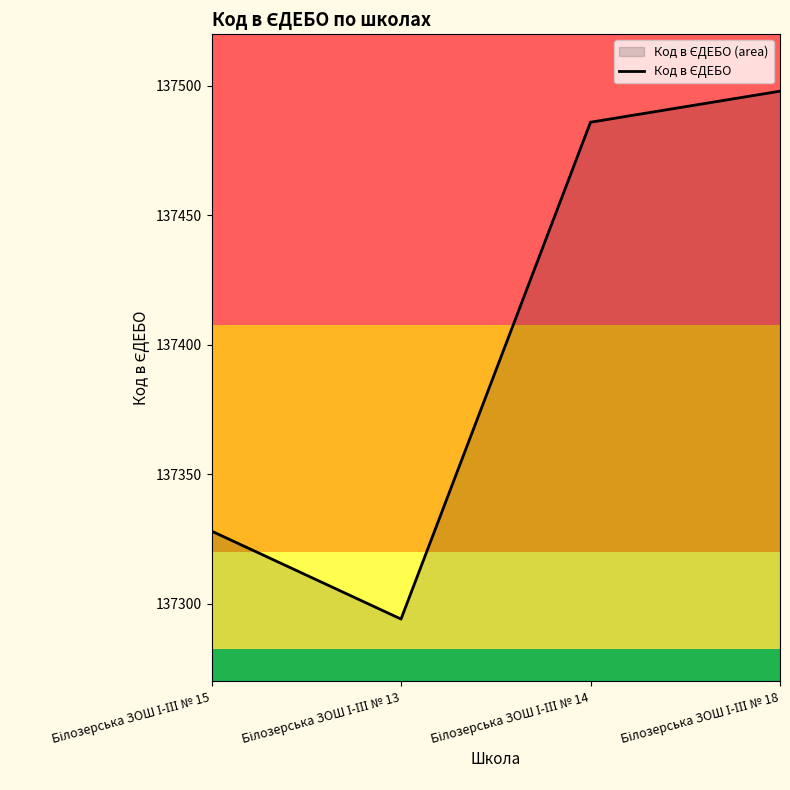

Which has a higher value, Білозерська ЗОШ І-ІІІ № 15 or Білозерська ЗОШ І-ІІІ № 13?

Білозерська ЗОШ І-ІІІ № 15